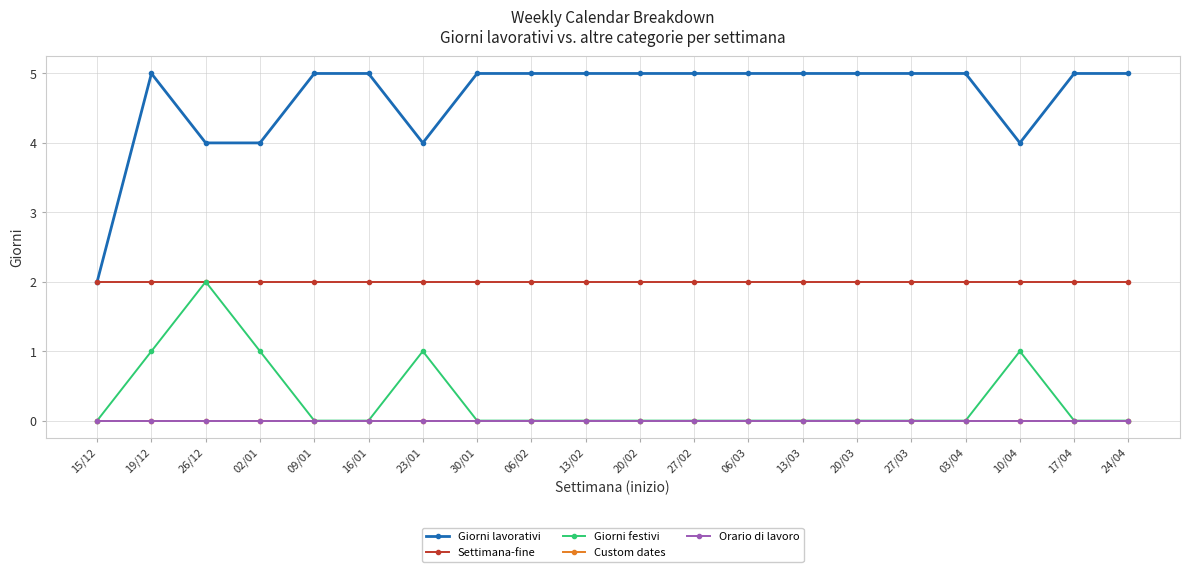

At which label does Giorni lavorativi reach its minimum?

15/12